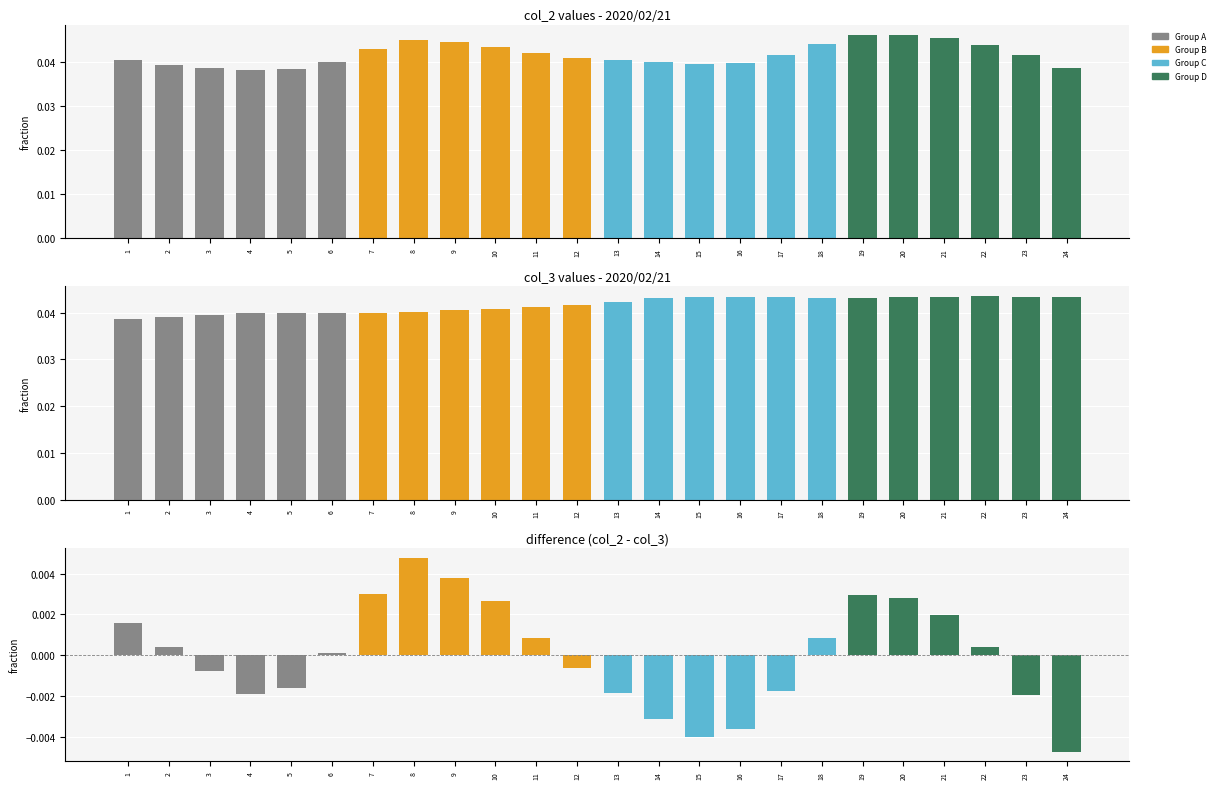

True or false: col_2 has a value of 0.0 at 4.

False